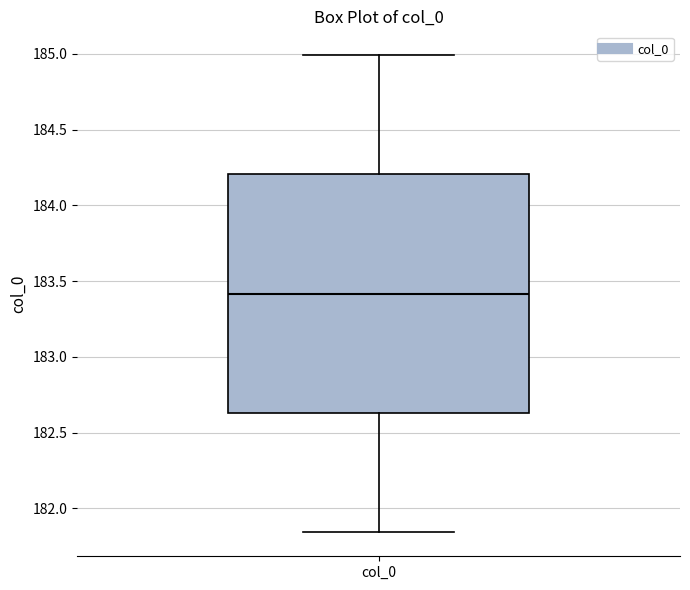

Transcribe this box plot: give where the median line is, the range the box spans, and where the two whiskers end, as read against the y-axis. The values are not printed on the chart, so give them approximately, as read against the axis.

median 183.40, box 182.65 to 184.20, whiskers 181.85 to 185.00